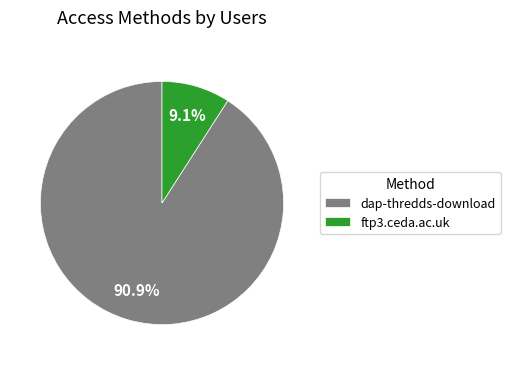

To the nearest percent, what portion does ftp3.ceda.ac.uk represent?

9%